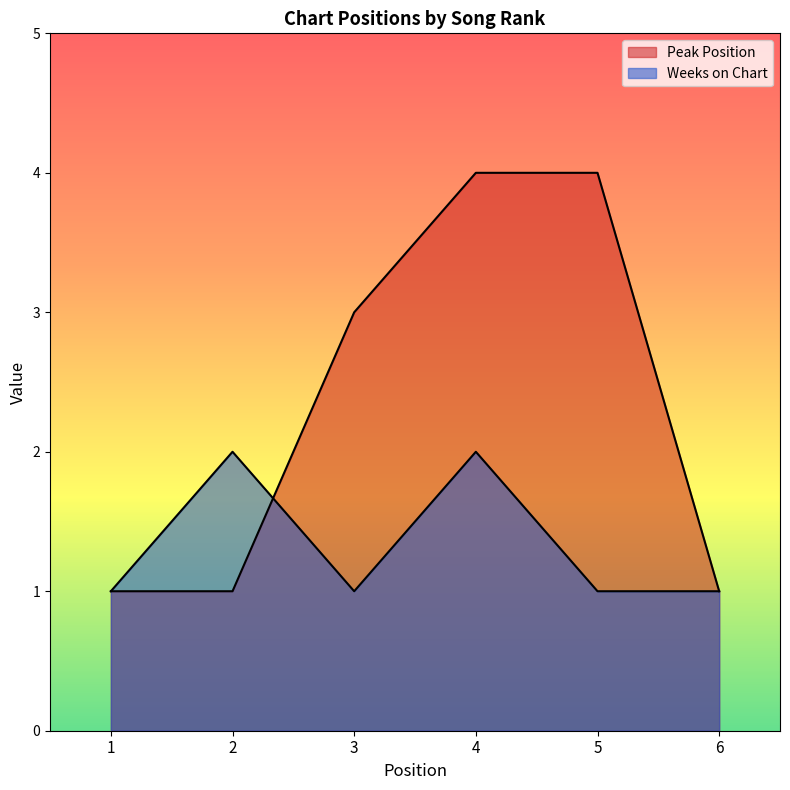

Which series ends up on top after the final intersection of Weeks on Chart and Peak Position?

Peak Position